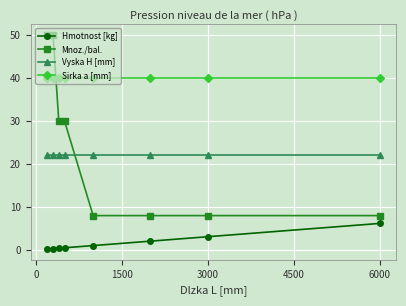

What is the value of the Vyska H [mm] point at the 6th from the left?

22.0